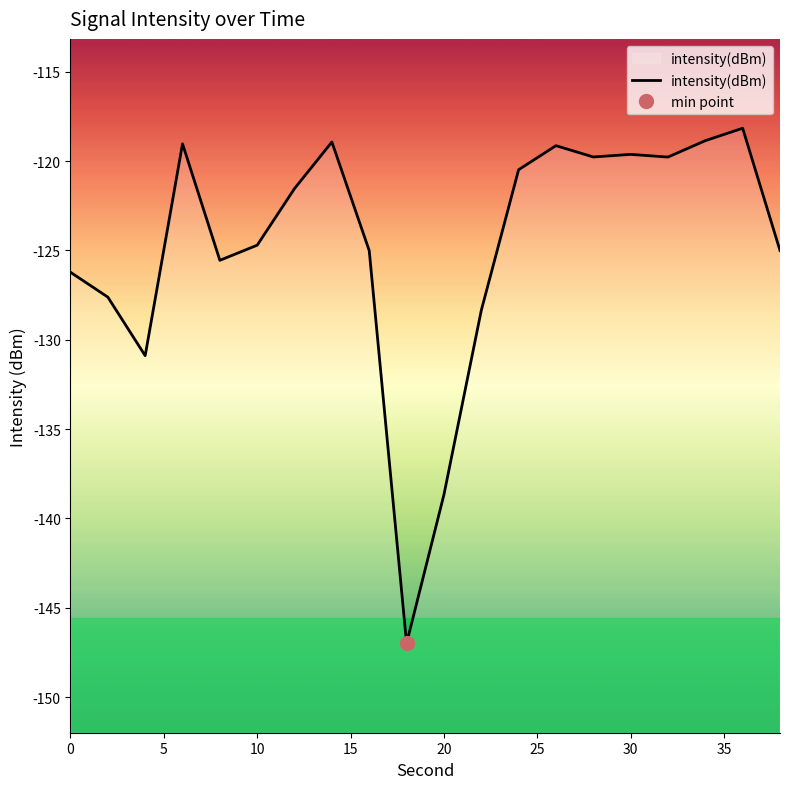

What is the highest value of the intensity(dBm) series?

-118.2